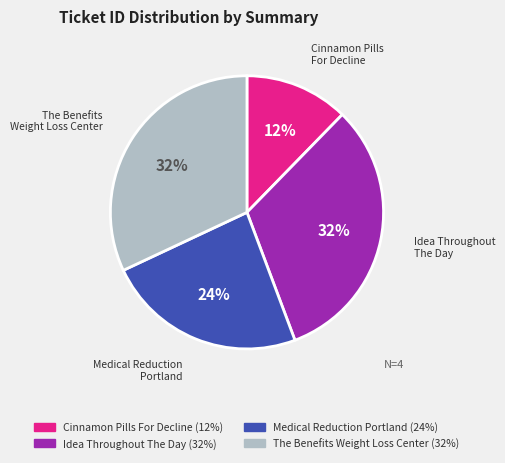

To the nearest percent, what is the combined percentage of The Benefits Weight Loss Center and Cinnamon Pills For Decline?

44%